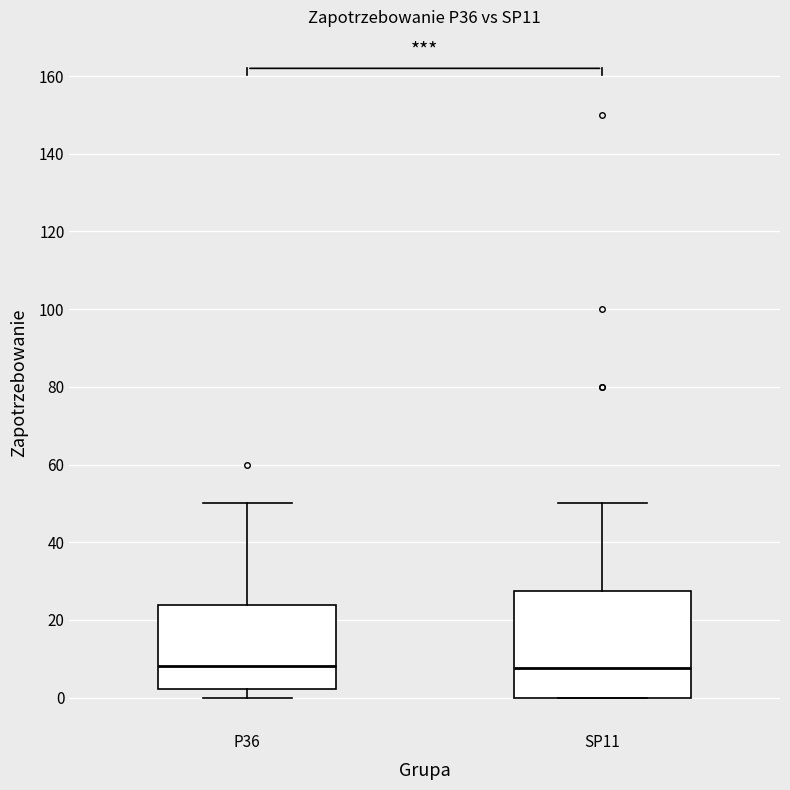

Reading left to right, read every box against the y-axis: the position of its median line, the range the box covers, and the ends of its whiskers. The values are not printed on the chart, so give them approximately, as read against the axis.

P36: median 8, box 2 to 24, whiskers 0 to 50
SP11: median 8, box 0 to 28, whiskers 0 to 50